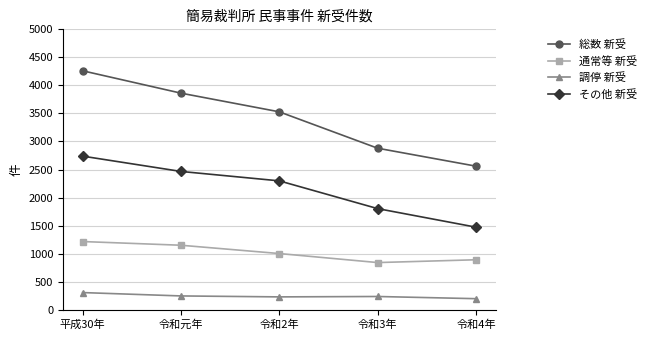

At which label does その他 新受 first exceed 2298?

平成30年